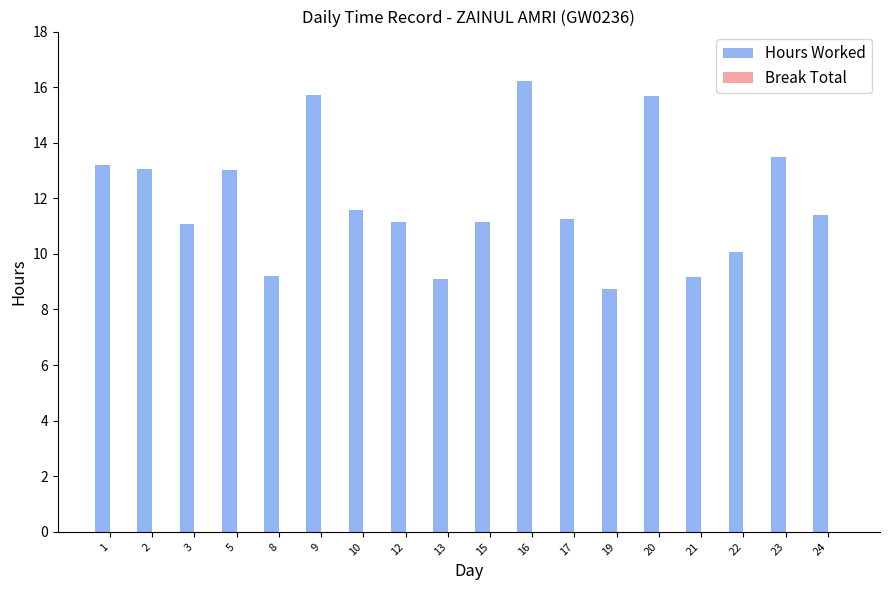

What is the value of the 12th bar from the left?

11.3